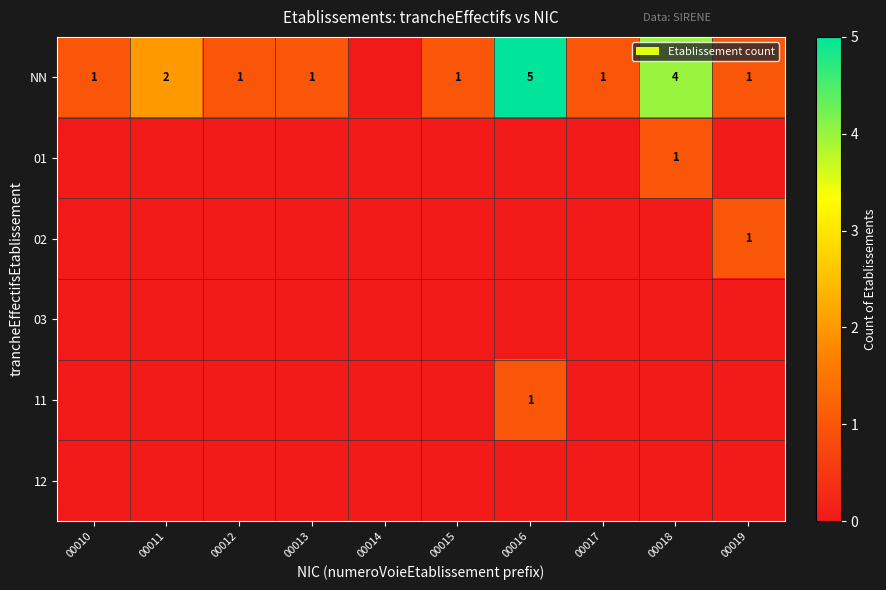

Which category has the highest value in the 01 series?

00018